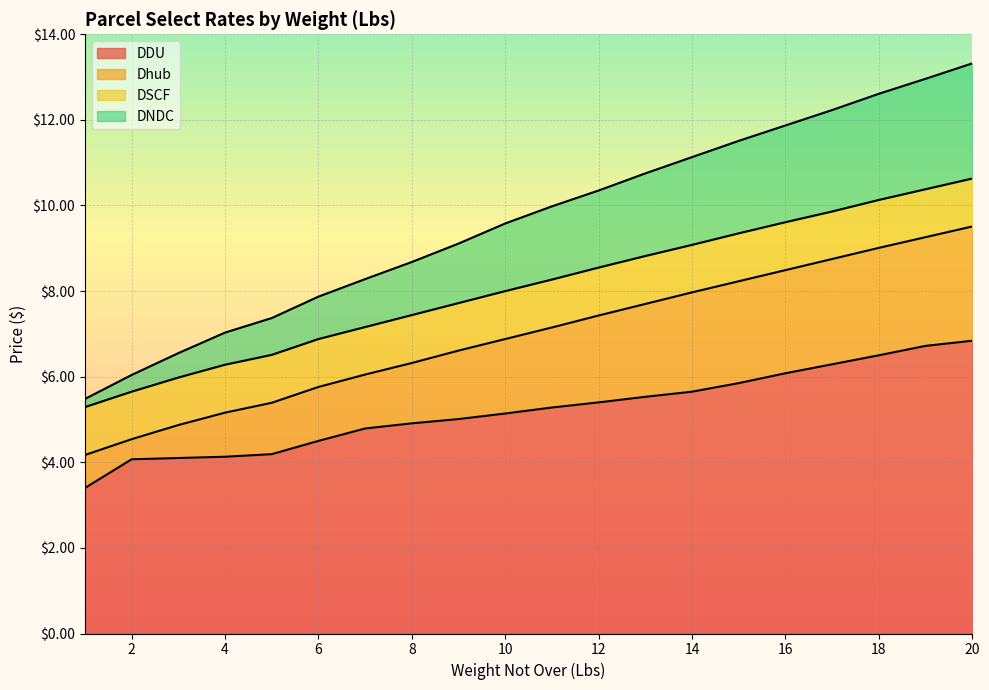

At which label is Dhub closest to 6?

7